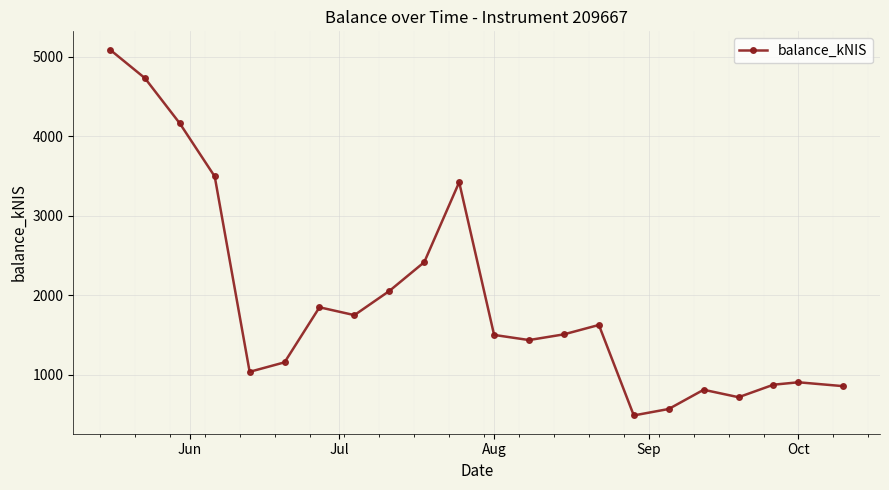

What is the average value?

1927.8